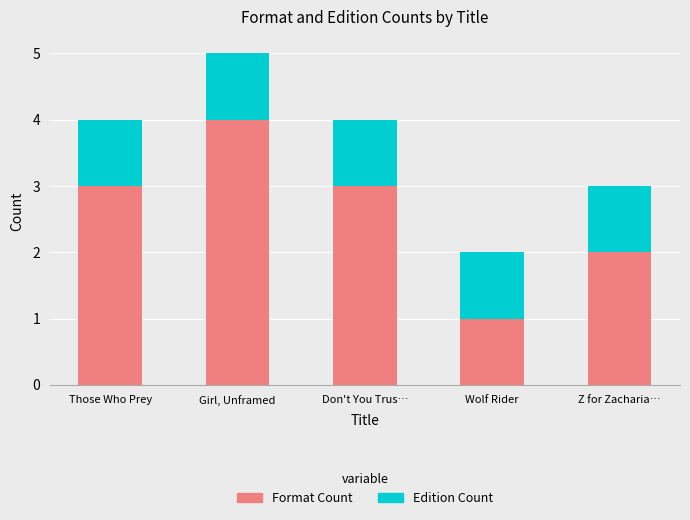

What is the sum of all Format Count values?

13